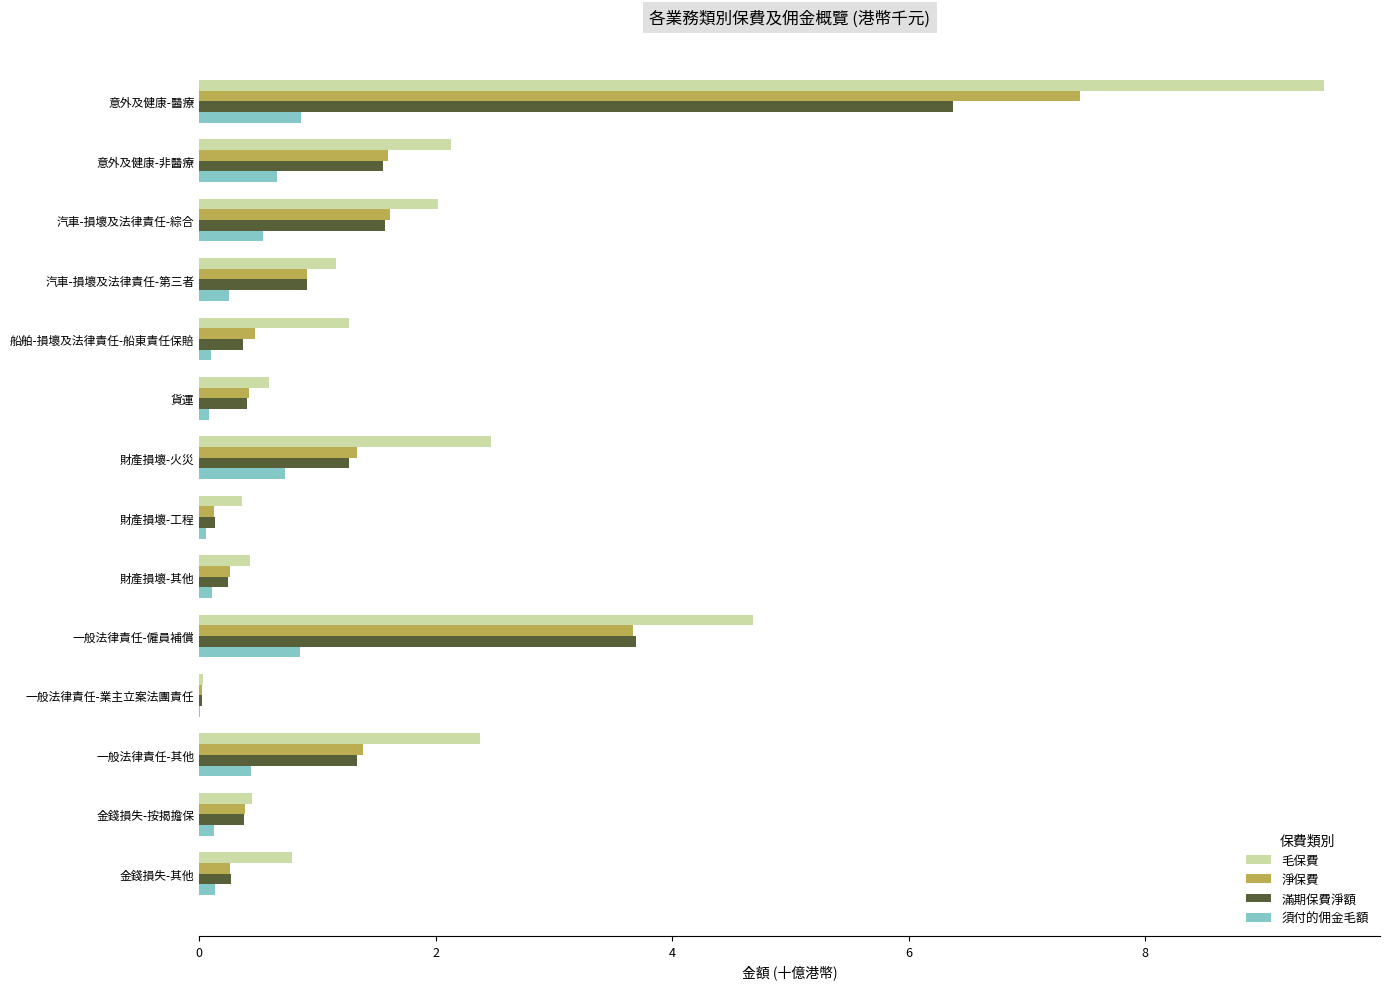

What is the maximum value for 須付的佣金毛額?

0.9